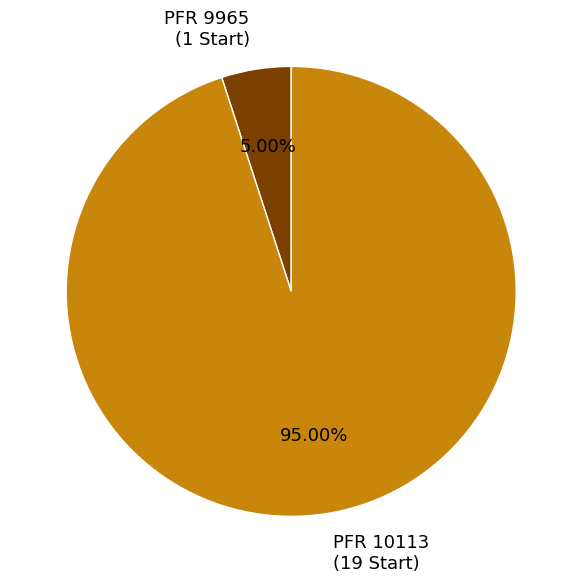

Do PFR 9965 (1 Start) and PFR 10113 (19 Start) together represent more than half of the pie?

Yes